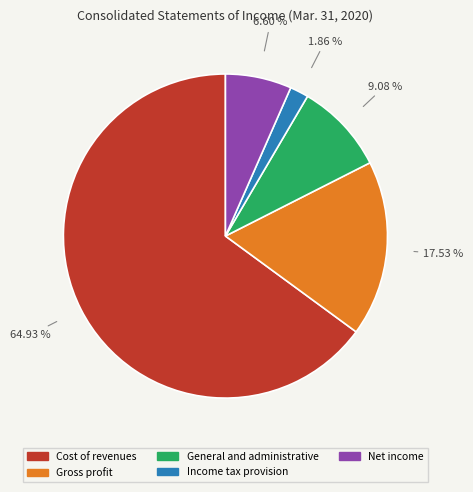

What is the ratio of the value at Gross profit to the value at Income tax provision?

9.4